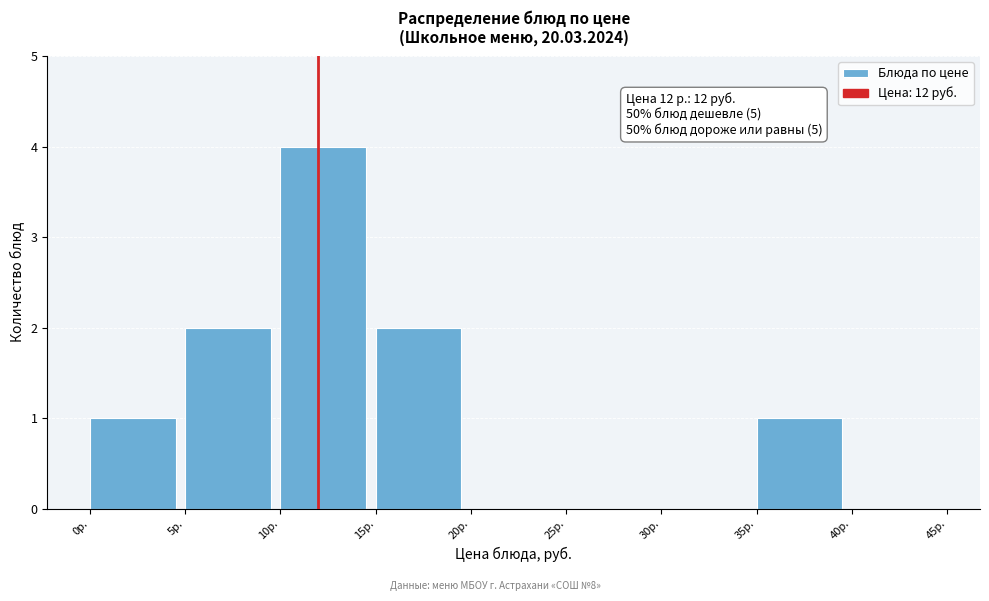

Which range on the x-axis has the tallest bar?

10 to 15